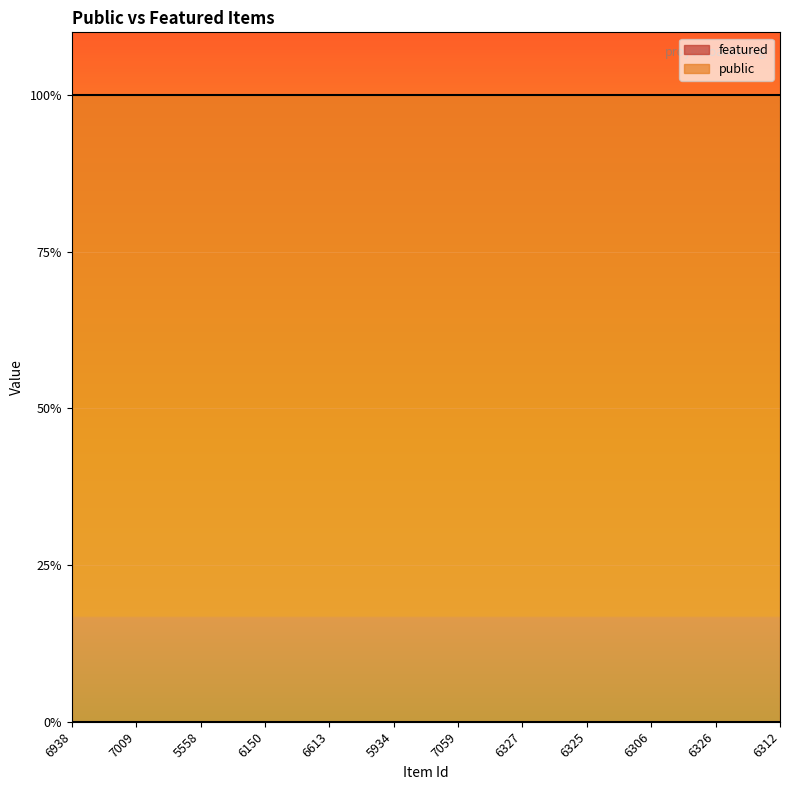

The public series shows 1 at 6150. True or false?

True